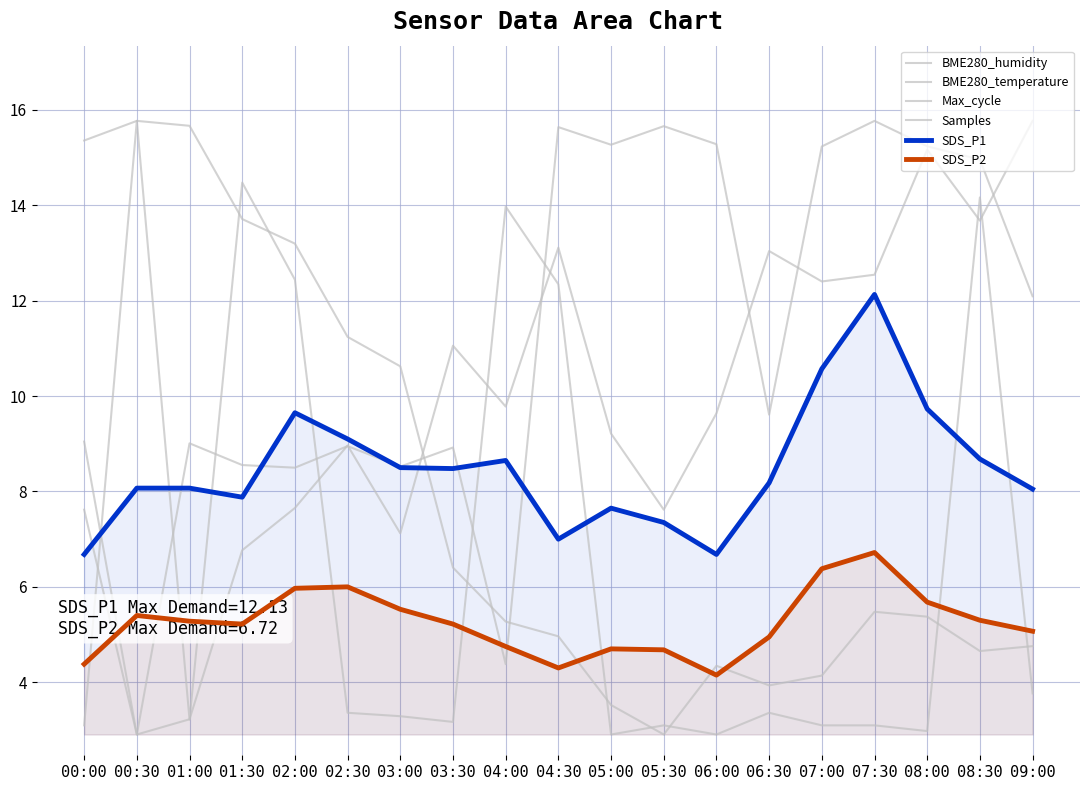

How many times do SDS_P2 and Samples cross each other?

4